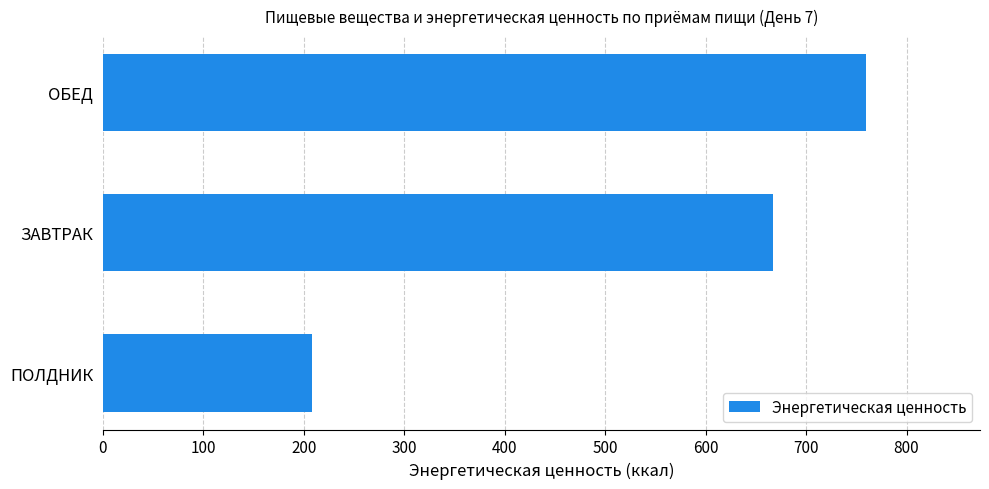

What is the label of the 1st bar from the bottom?

ПОЛДНИК